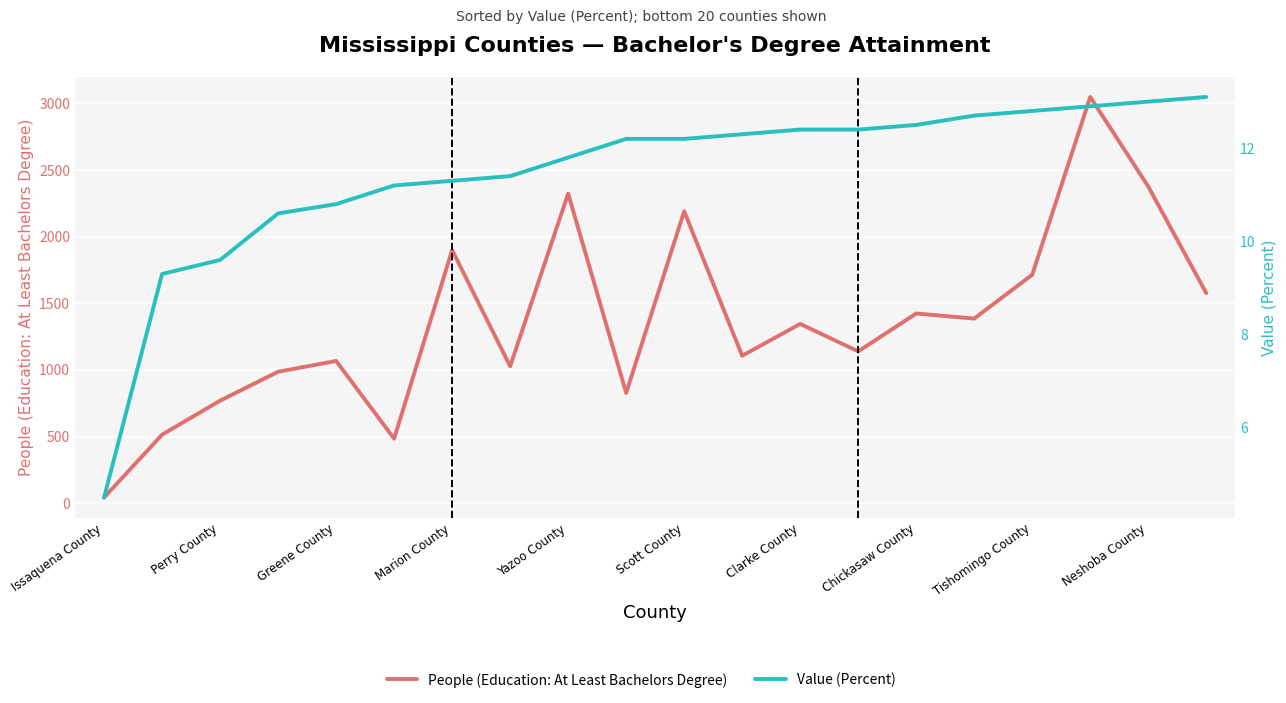

The value of People (Education: At Least Bachelors Degree) at Scott County is 2190.0. True or false?

True